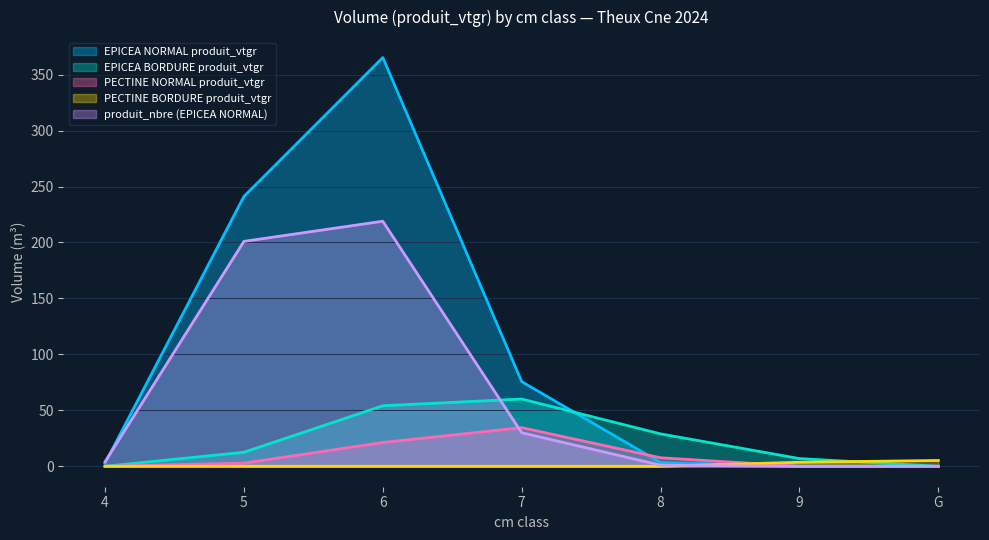

Which category has the highest value across all series?

6